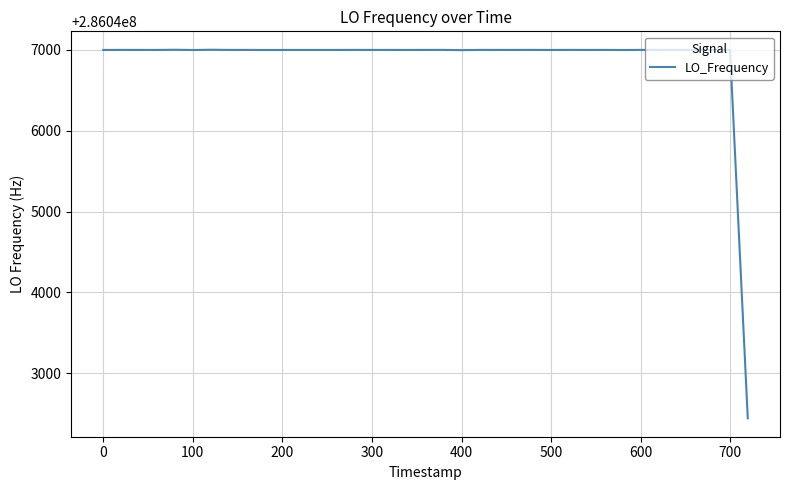

What is the minimum value shown in the chart?

286042442.5